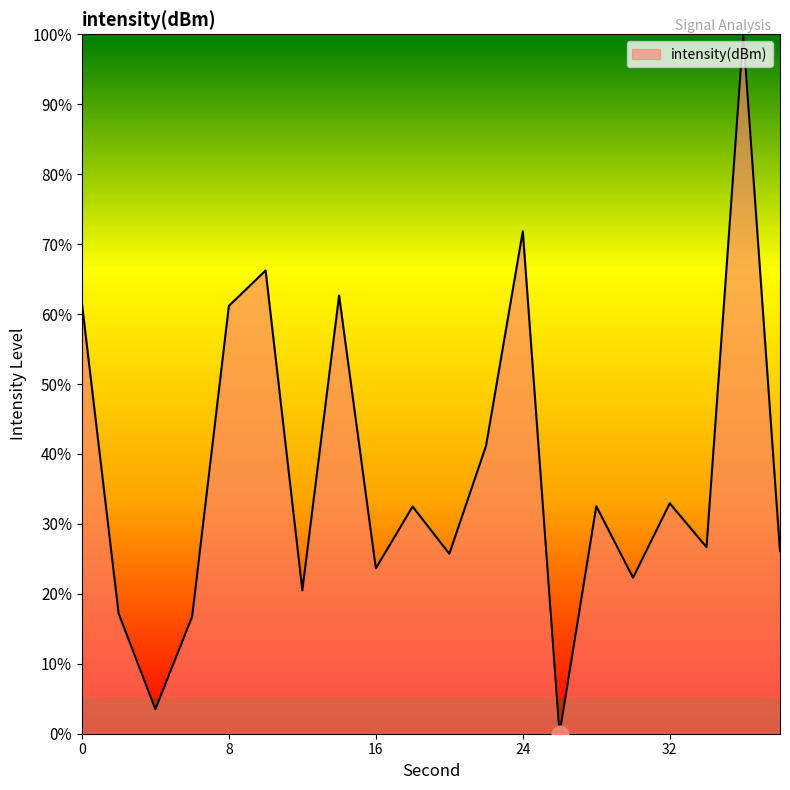

What is the difference between the maximum and minimum values?

100.0